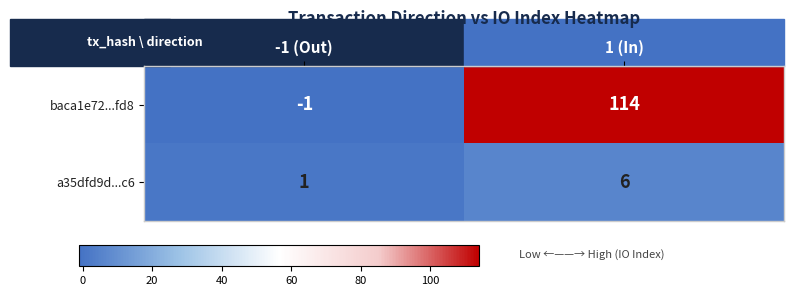

What is the average value of the a35dfd9d...c6 series?

4